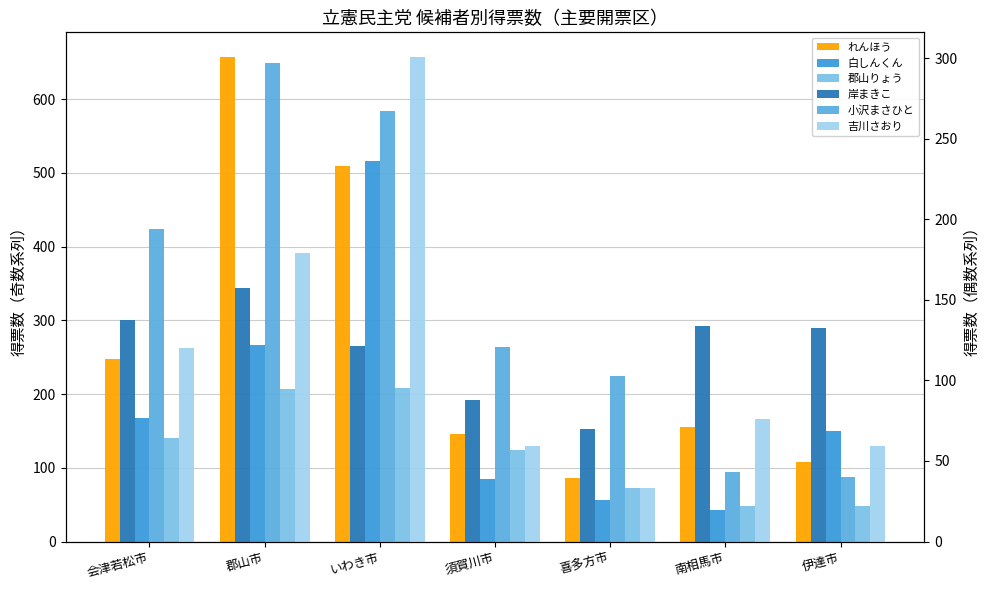

What is the average value of the 吉川さおり series?

118.1